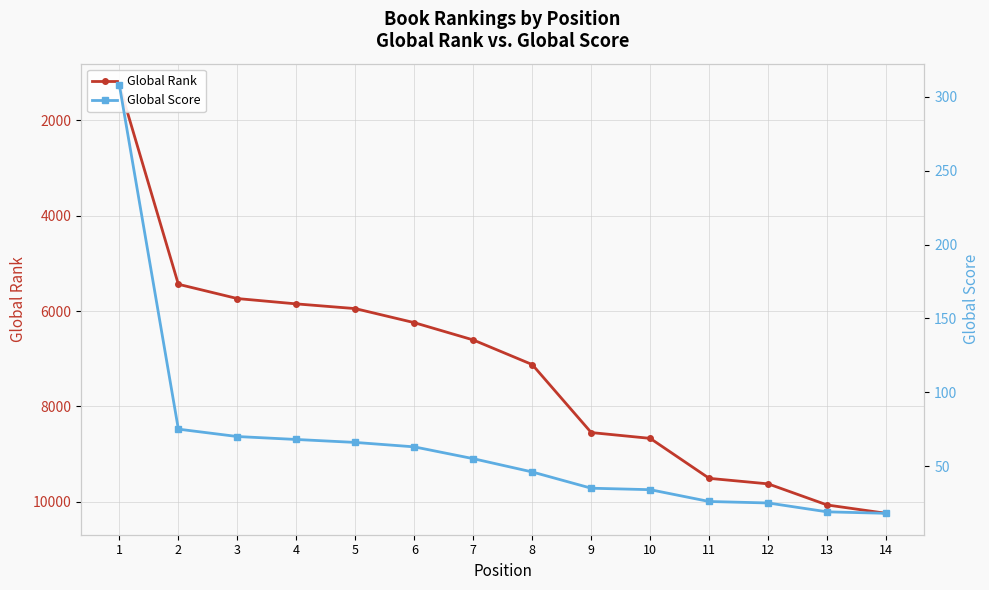

True or false: Global Rank and Global Score cross at least once.

False